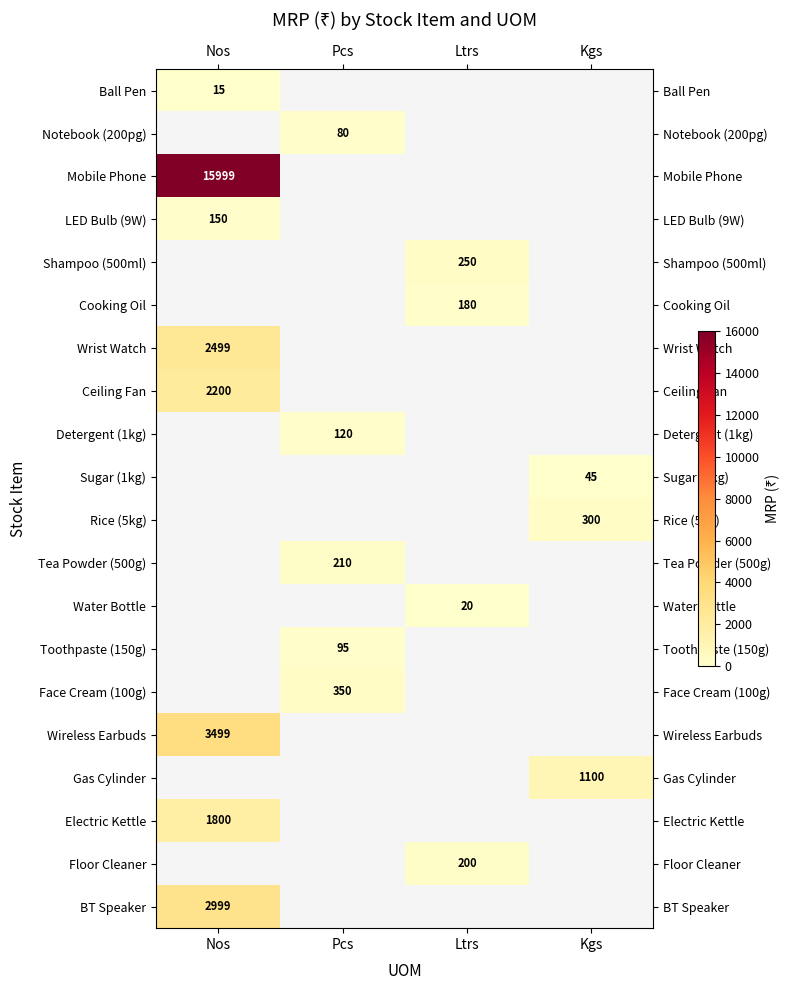

True or false: Water Bottle has a value of 31 at Ltrs.

False